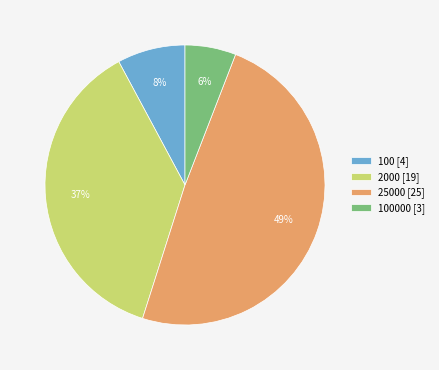

What percentage is the 100 [4] slice, to the nearest percent?

8%